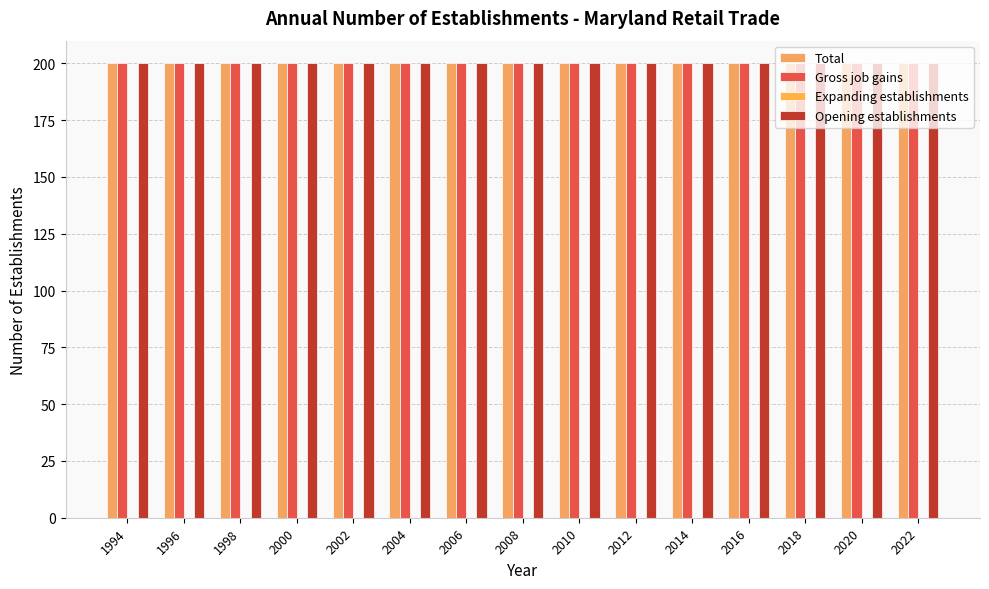

Reading left to right, transcribe all the data shown in this chart.

Total: 1994=200	1996=200	1998=200	2000=200	2002=200	2004=200	2006=200	2008=200	2010=200	2012=200	2014=200	2016=200	2018=200	2020=200	2022=200
Gross job gains: 1994=200	1996=200	1998=200	2000=200	2002=200	2004=200	2006=200	2008=200	2010=200	2012=200	2014=200	2016=200	2018=200	2020=200	2022=200
Expanding establishments: 1994=0	1996=0	1998=0	2000=0	2002=0	2004=0	2006=0	2008=0	2010=0	2012=0	2014=0	2016=0	2018=0	2020=0	2022=0
Opening establishments: 1994=200	1996=200	1998=200	2000=200	2002=200	2004=200	2006=200	2008=200	2010=200	2012=200	2014=200	2016=200	2018=200	2020=200	2022=200